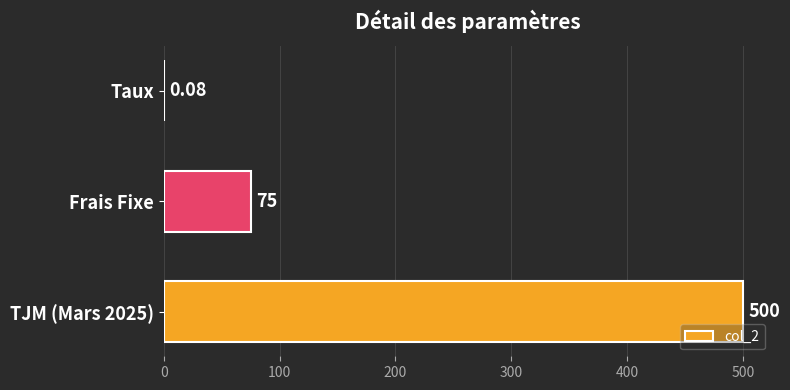

At which label is the value closest to 250?

Frais Fixe